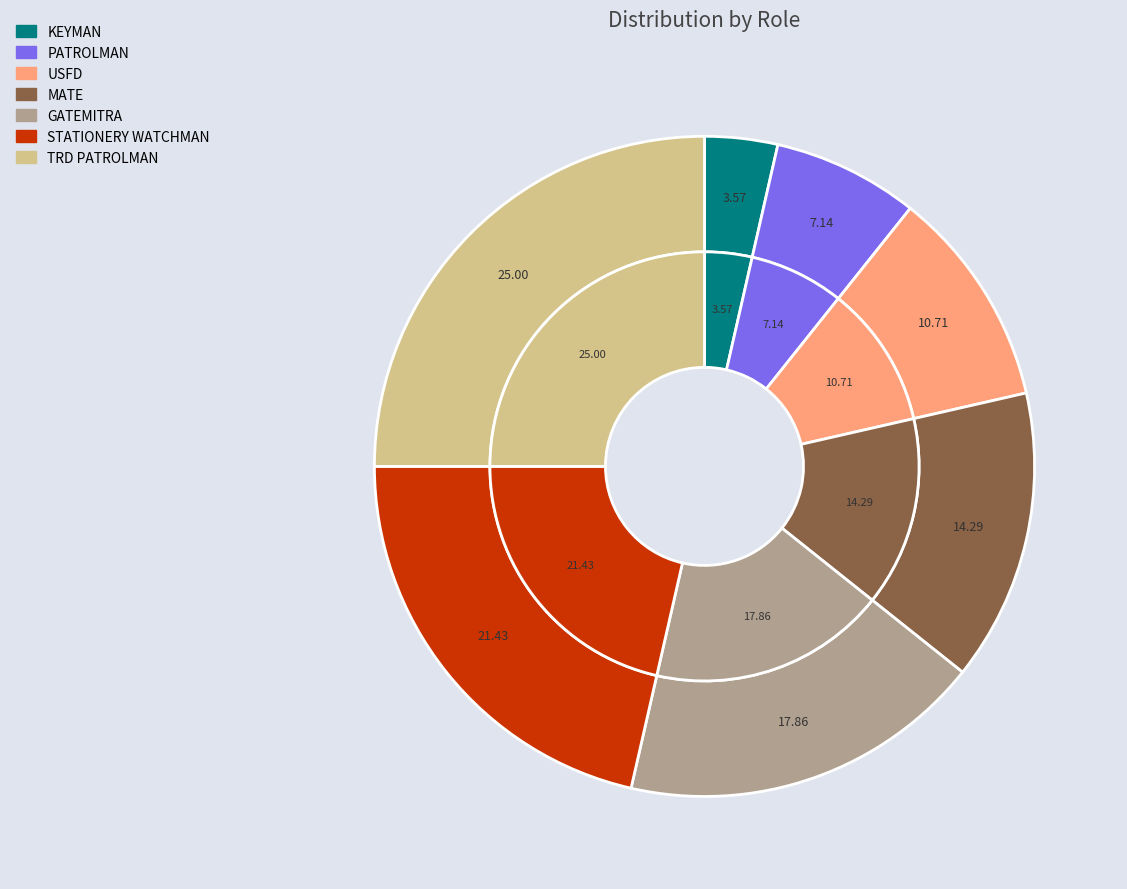

Combined, do STATIONERY WATCHMAN and KEYMAN account for over 50%?

No